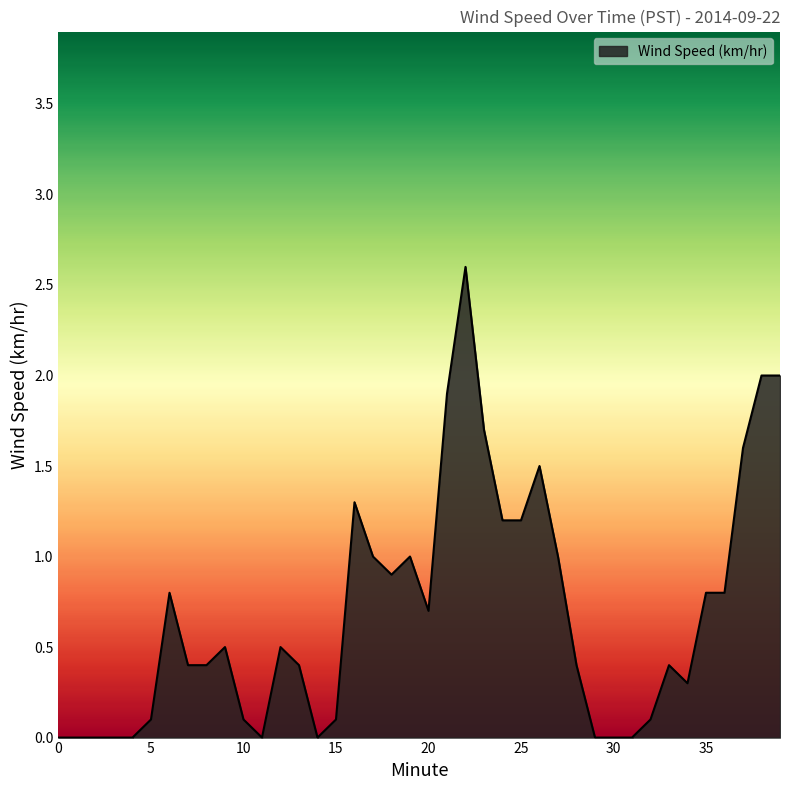

What is the difference between the maximum and minimum values?

2.6